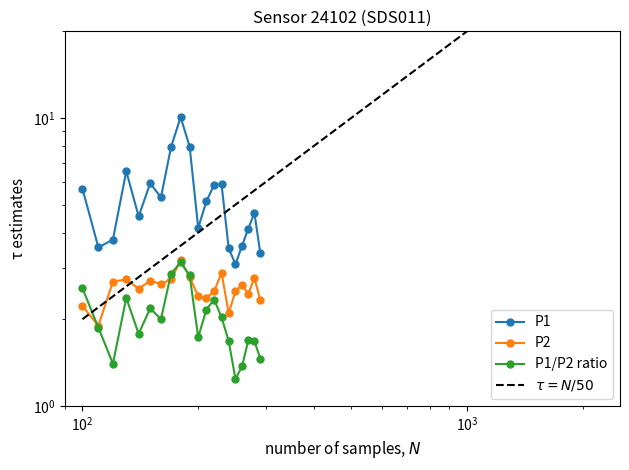

Which series has the largest total across all categories?

P1